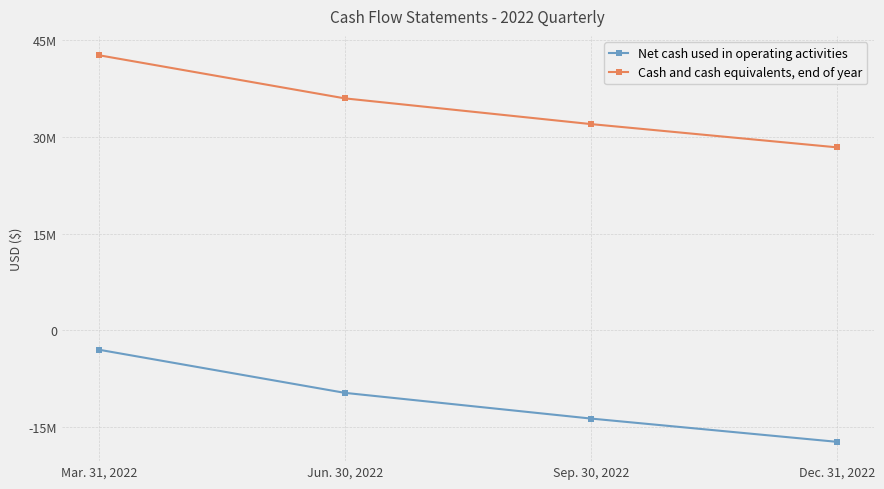

What is the difference between the maximum and second lowest values in the Cash and cash equivalents, end of year series?

10681747